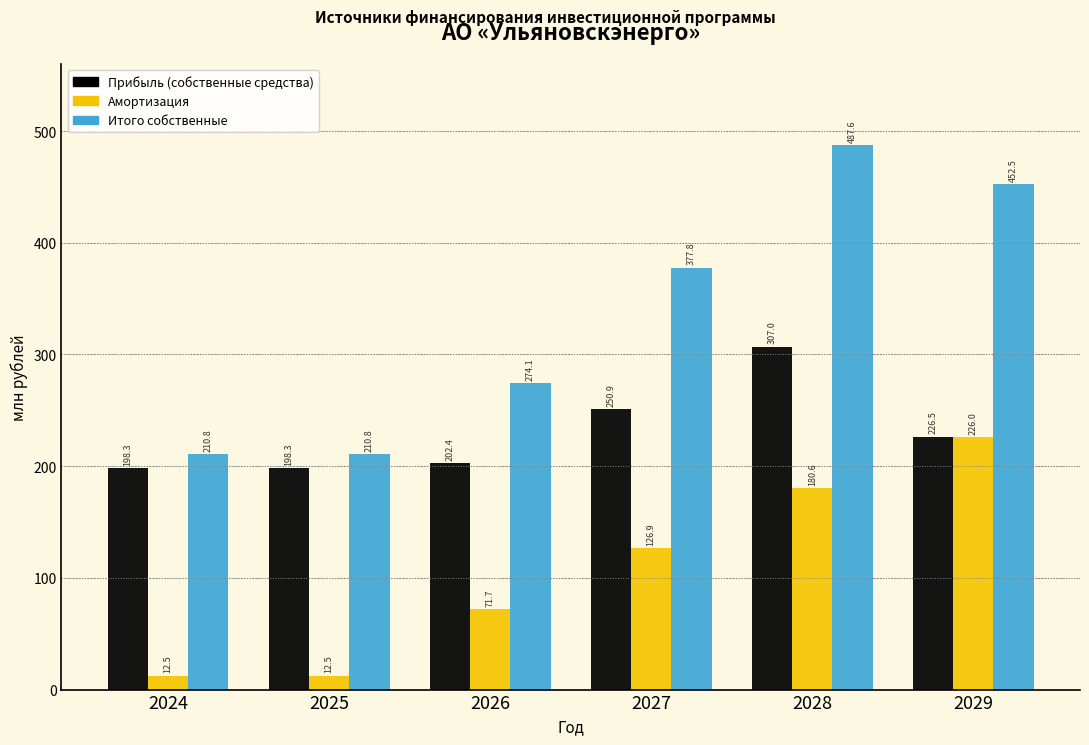

Which category has the lowest value in the Итого собственные series?

2025